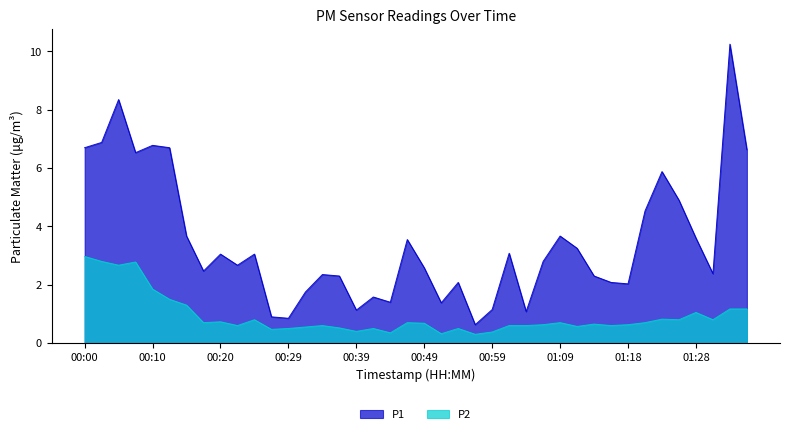

Between 00:51 and 01:18, which series saw the biggest shift?

P1